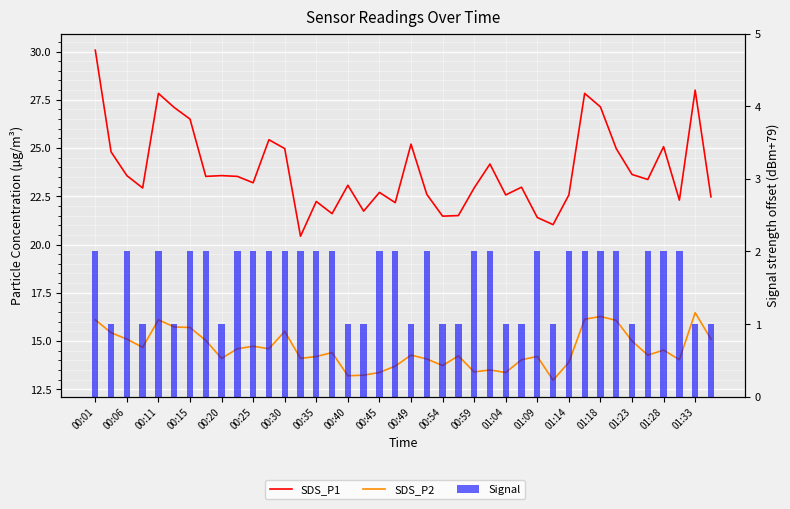

Which label corresponds to the largest value in the chart?

00:01